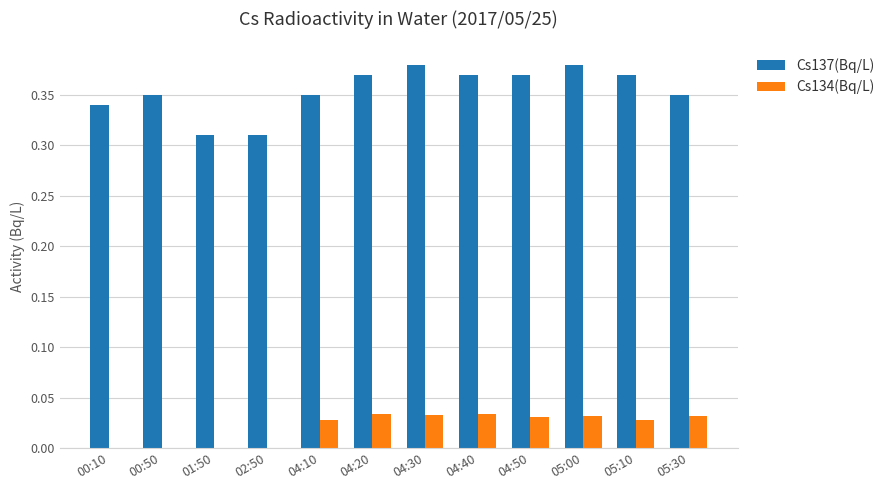

Between 02:50 and 05:10, which series saw the biggest shift?

Cs137(Bq/L)